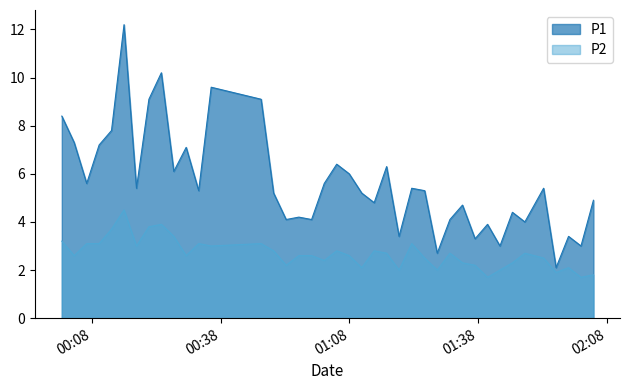

Does the chart display data point markers on the line(s)?

No